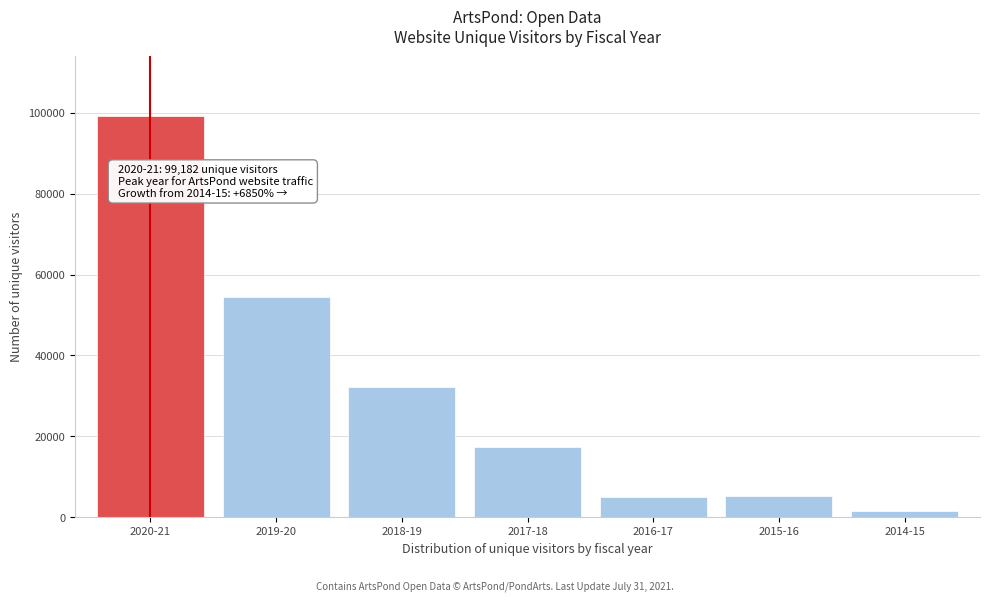

Which category has the lowest value across all series?

2014-15